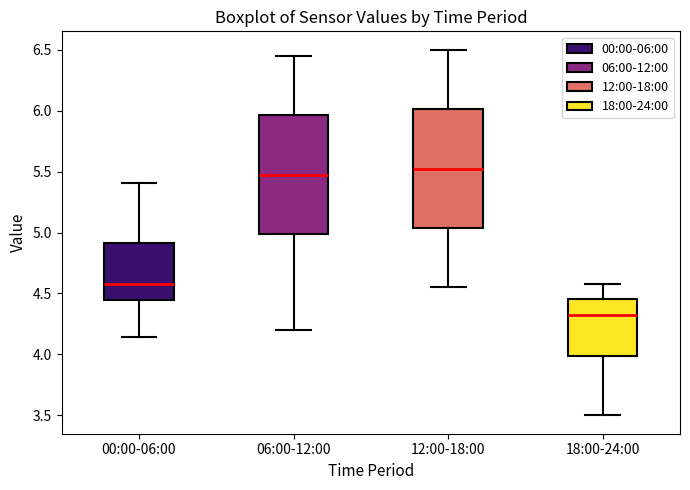

Where does the median line of the box for 18:00-24:00 sit on the y-axis? The values are not printed on the chart, so give them approximately, as read against the axis.

4.35